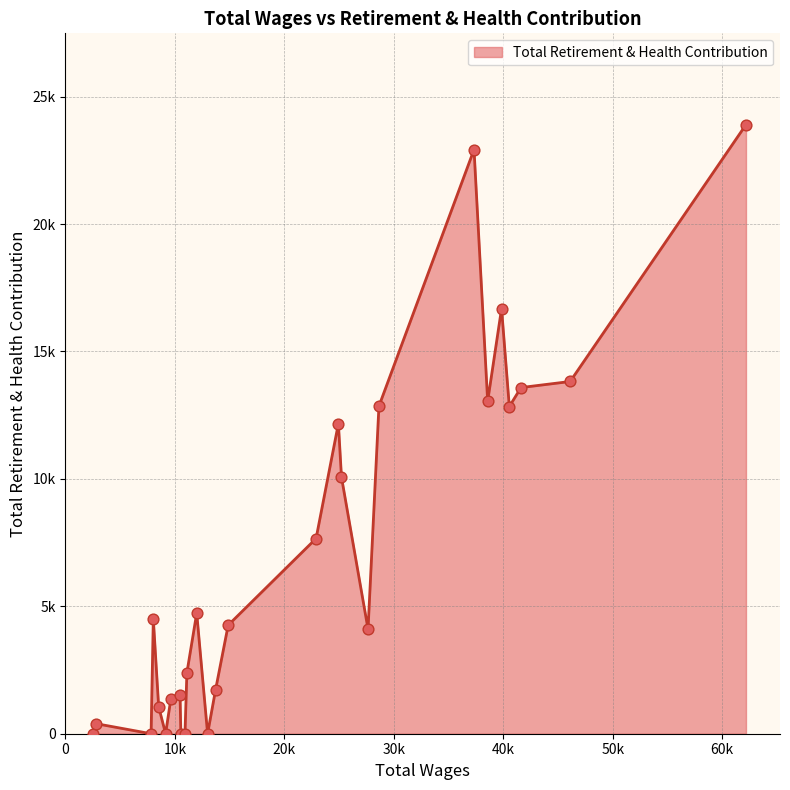

Does the chart have visible grid lines?

Yes